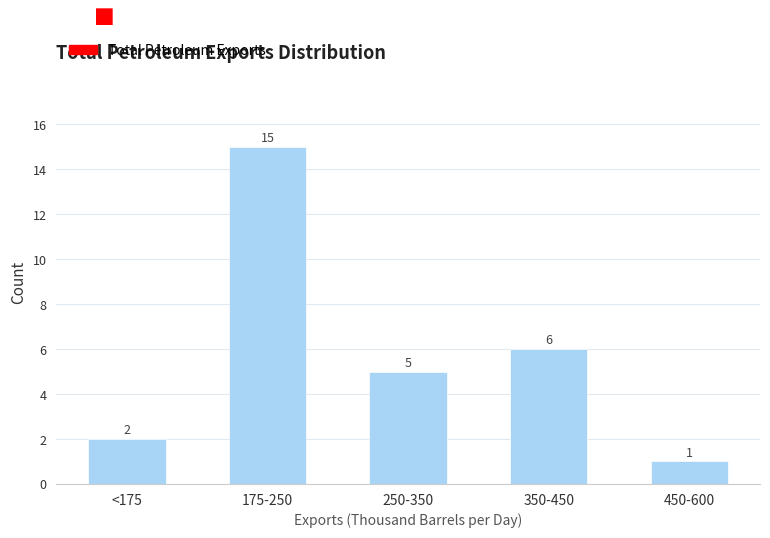

Reading right to left, what are all the values shown in this chart?

1	6	5	15	2